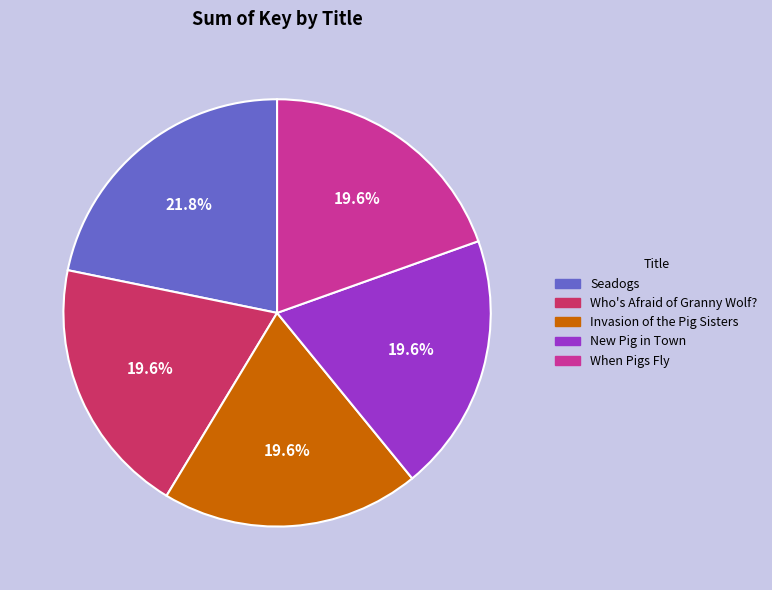

Which has a higher value, New Pig in Town or Seadogs?

Seadogs